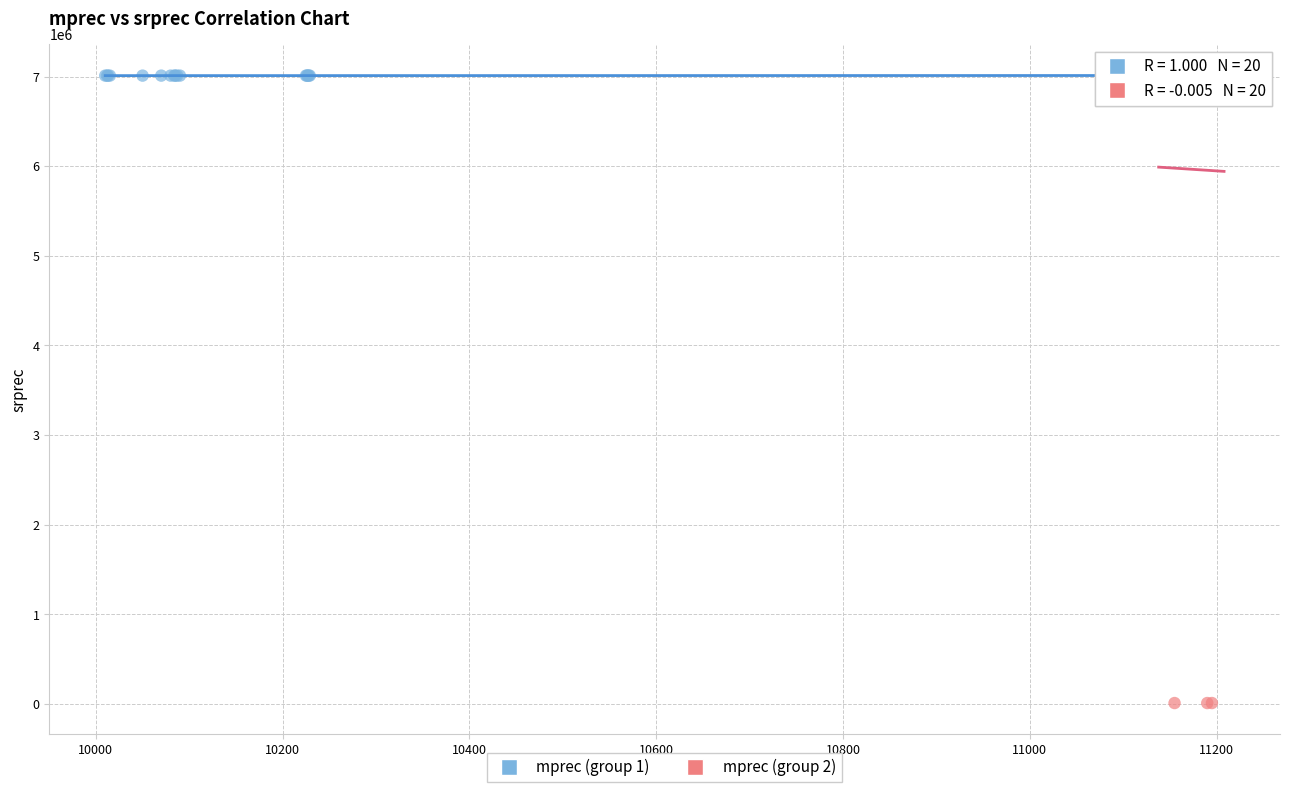

What are all the series names shown in the legend?

mprec (group 1), mprec (group 2)